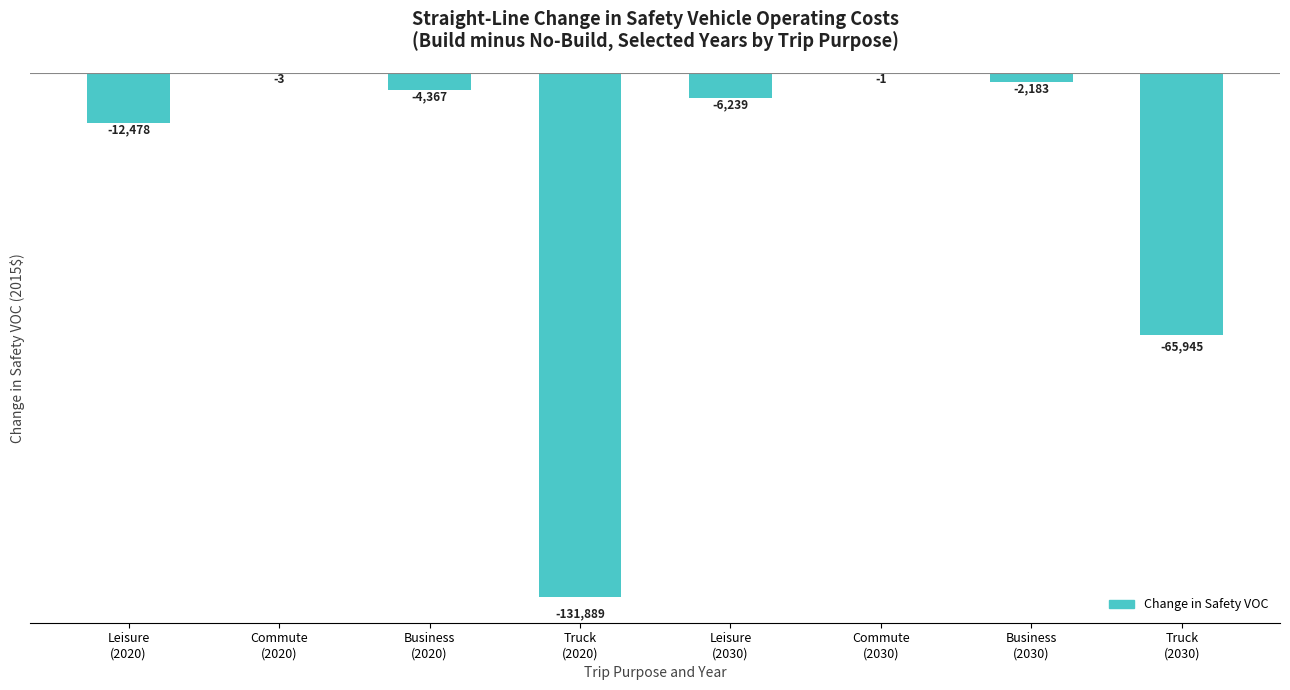

Which label corresponds to the largest value in the chart?

Commute
(2030)